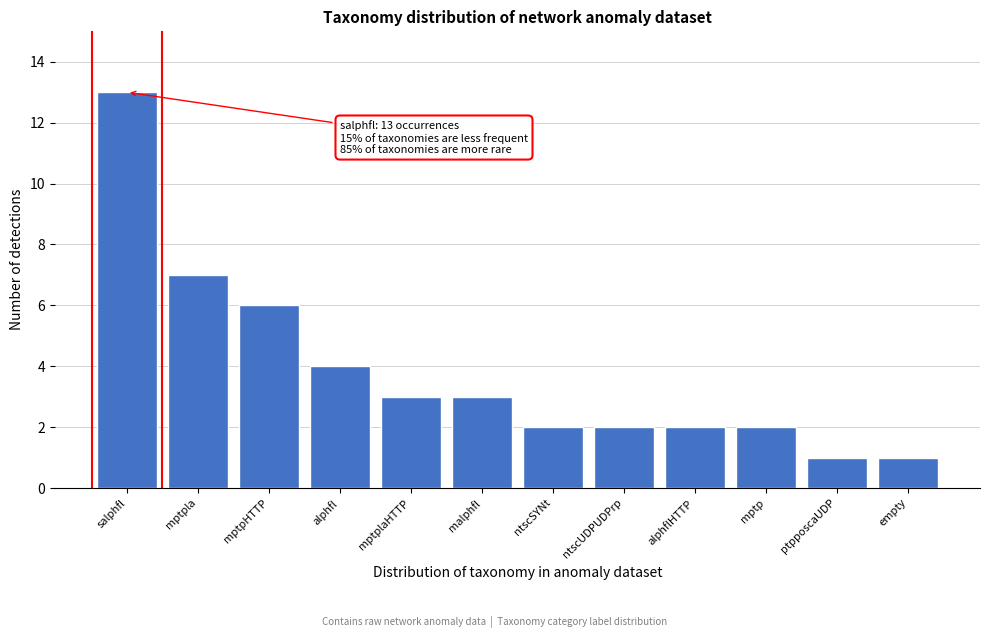

Reading right to left, list all the values displayed in this chart.

1	1	2	2	2	2	3	3	4	6	7	13